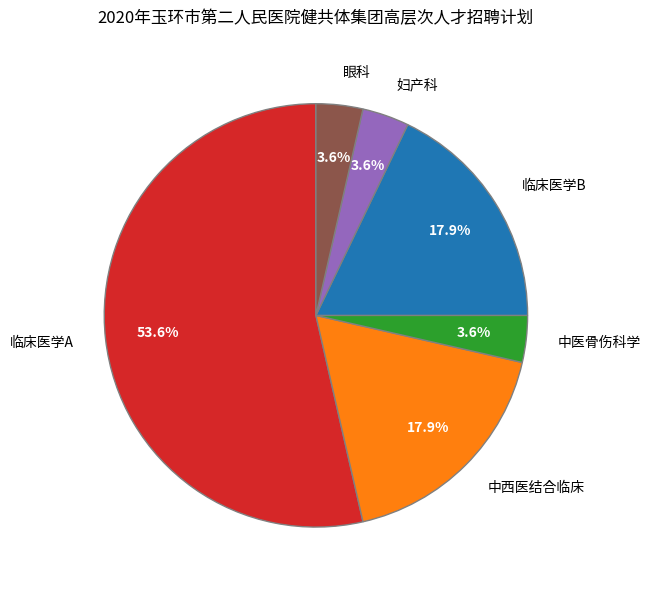

How much of the chart is everything except 中医骨伤科学?

96.4%